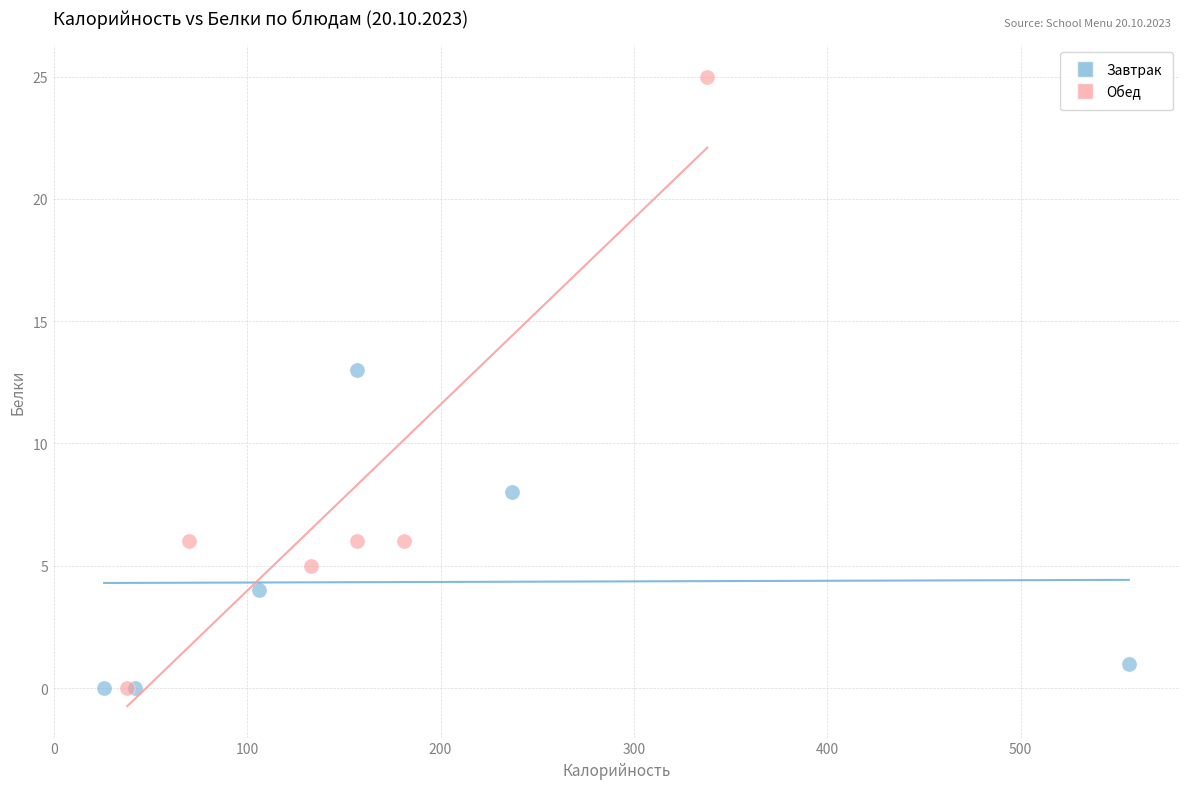

Which series reaches the maximum Y coordinate?

Обед